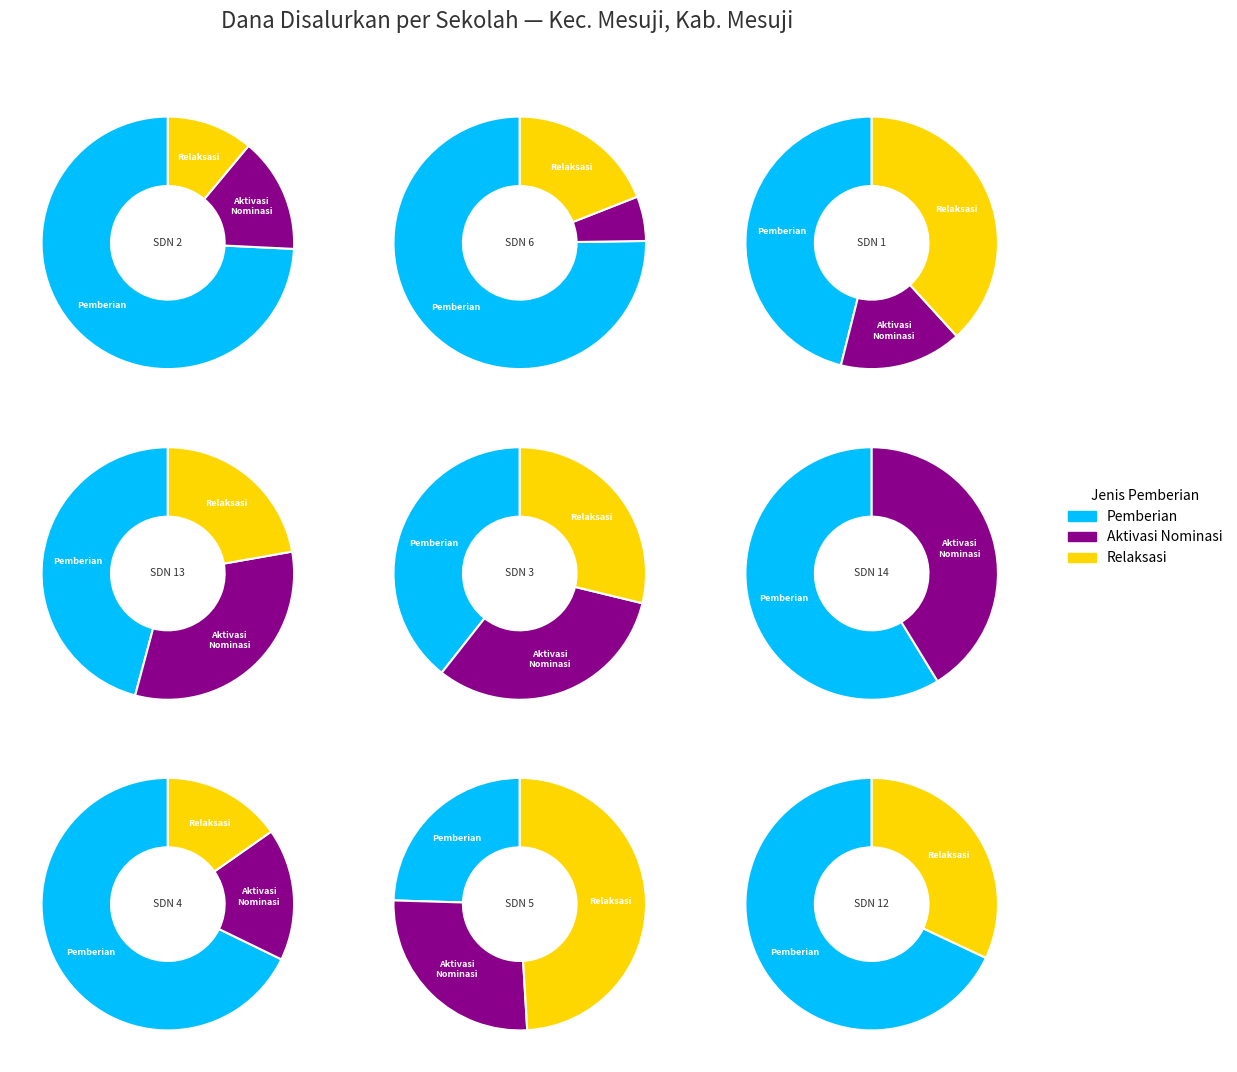

Is the sum of SD NEGERI 13 MESUJI and SD NEGERI 6 MESUJI greater than half?

No